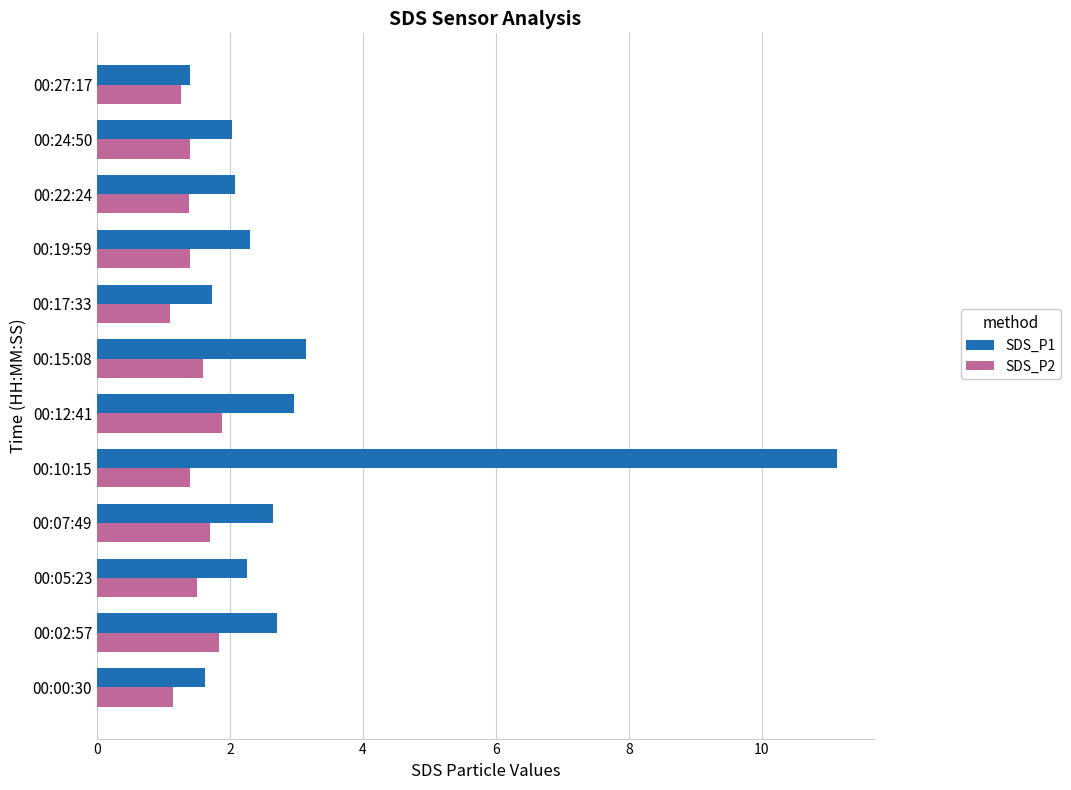

Is it true that SDS_P1 equals 3.1 at 00:15:08?

True